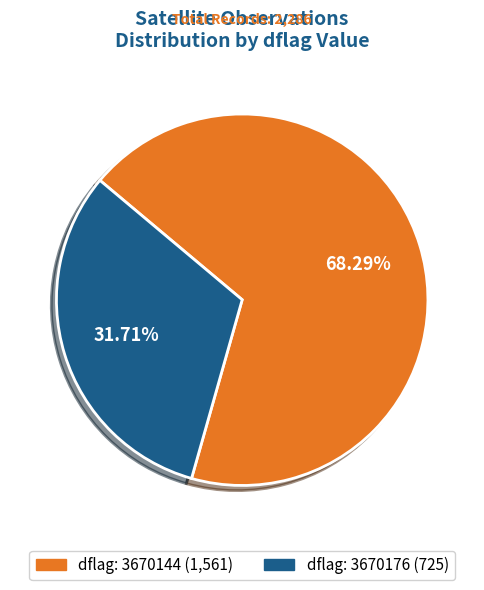

Is there any slice that represents more than half of the pie?

Yes